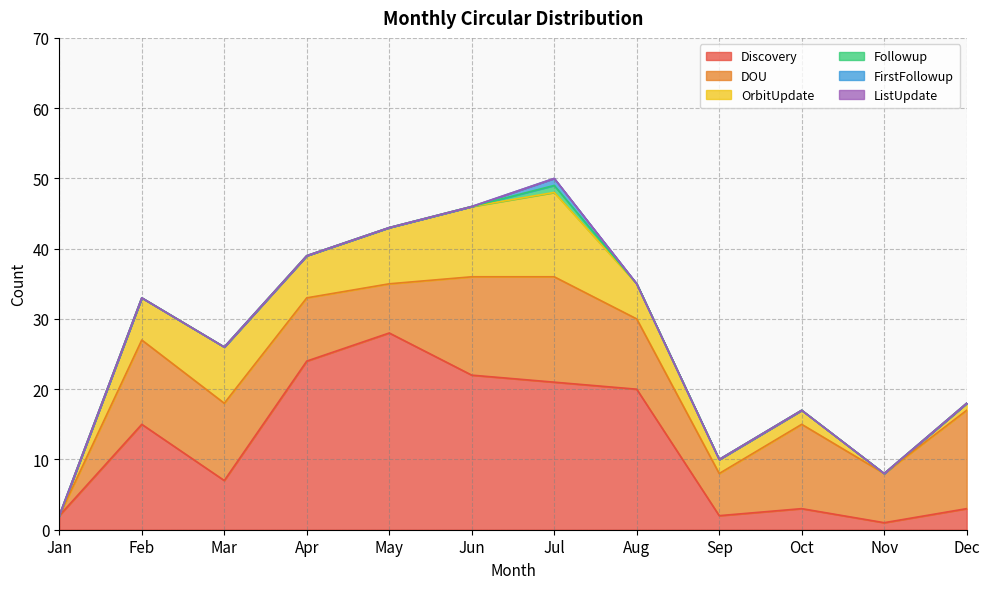

Does the chart display data point markers on the line(s)?

No